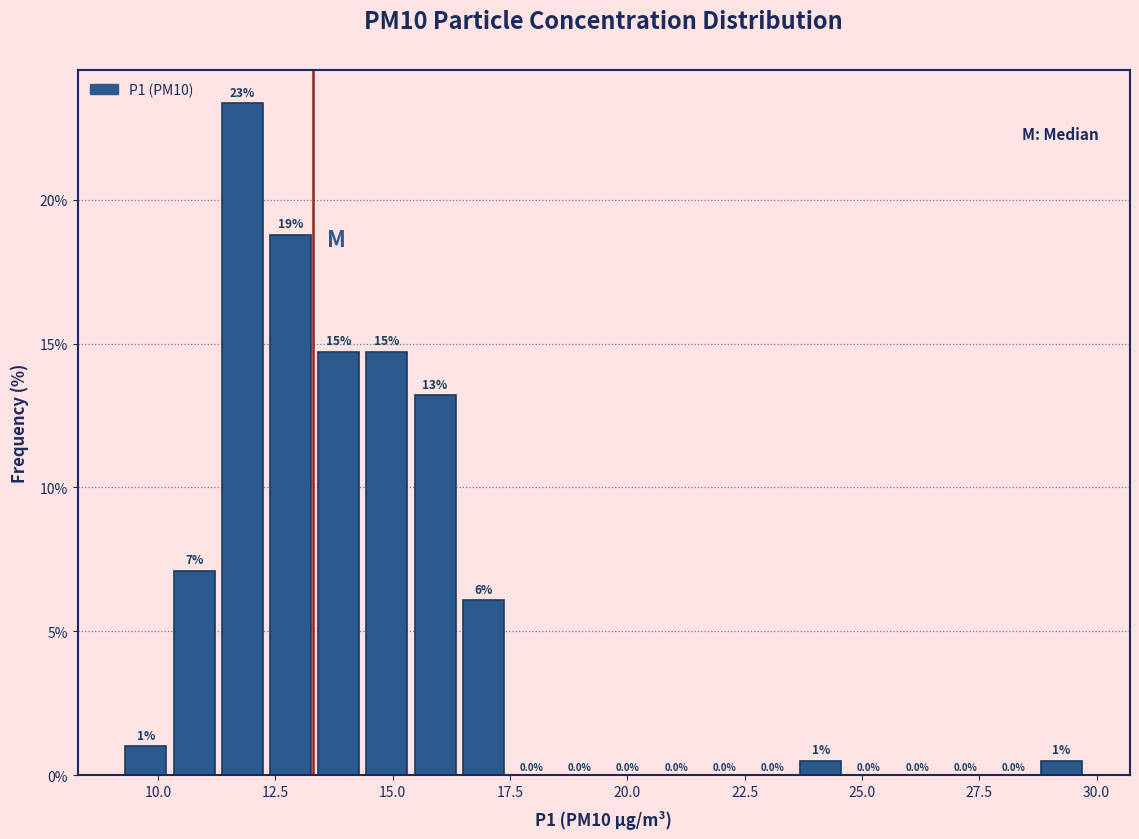

Read against the x-axis, roughly where is the centre of the tallest bar?

12.0